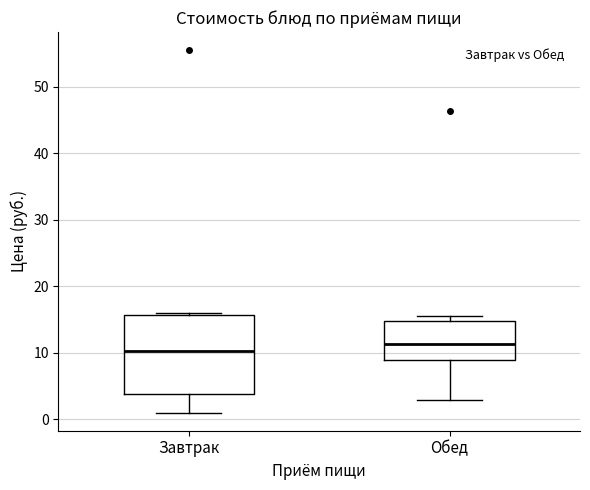

Comparing the boxes themselves (not the whiskers), which one is the tallest?

Завтрак